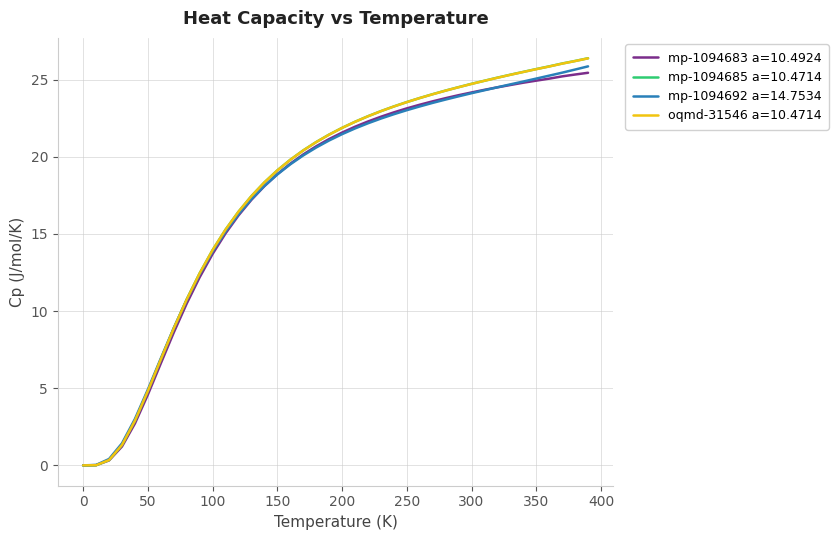

Which series has the widest spread of values?

mp-1094685 a=10.4714